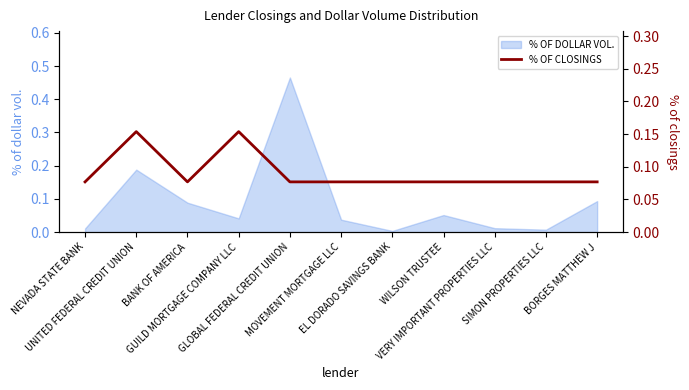

True or false: the data shows 0.1 at MOVEMENT MORTGAGE LLC.

True